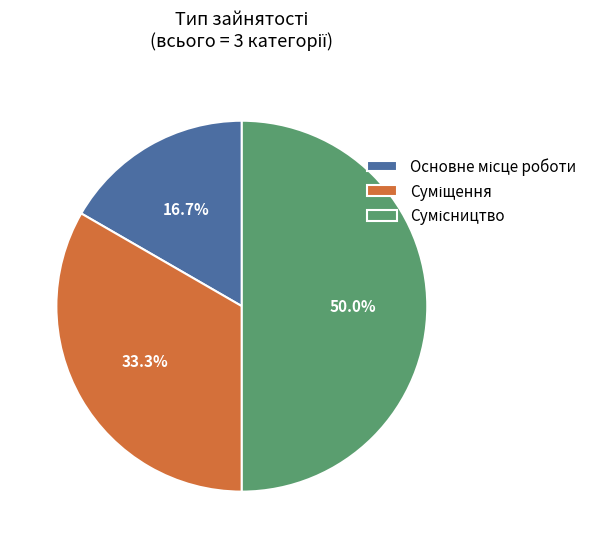

Is there a majority slice in this chart?

No